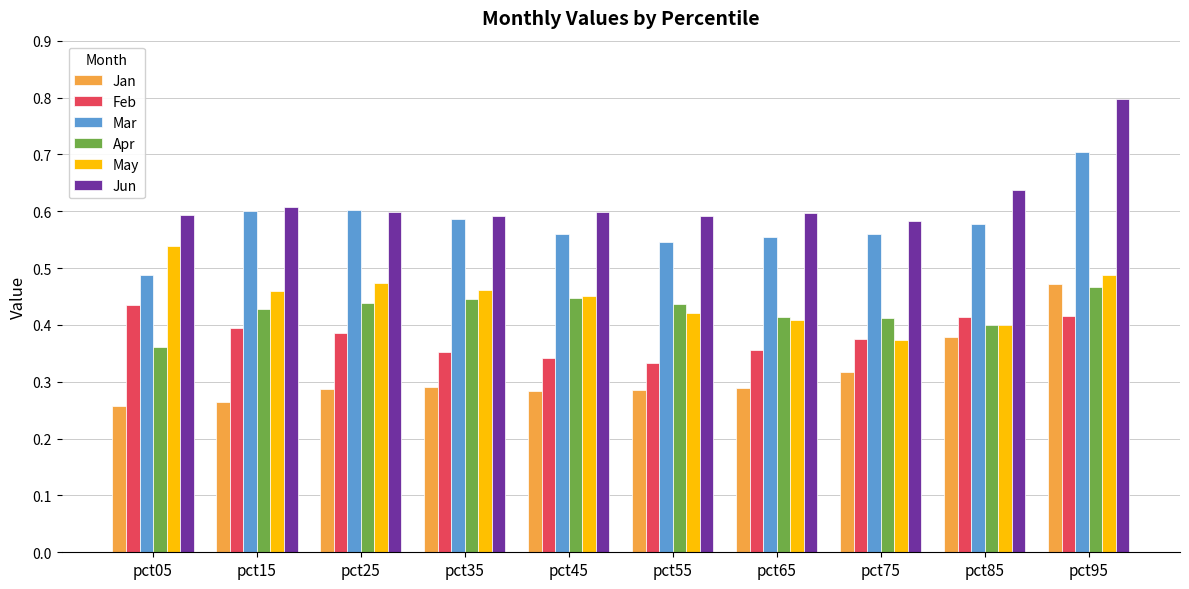

How many distinct data groups are displayed?

6